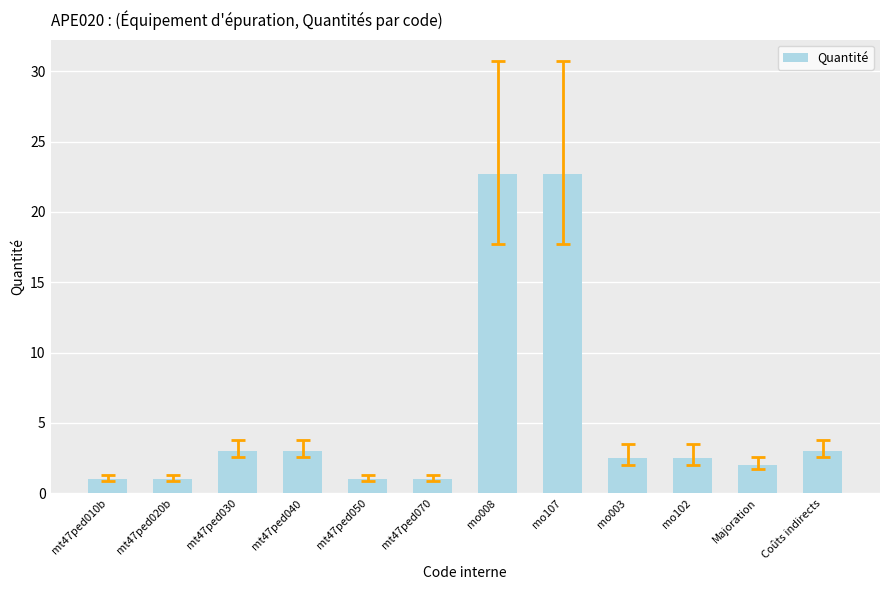

What is the minimum value shown in the chart?

1.0